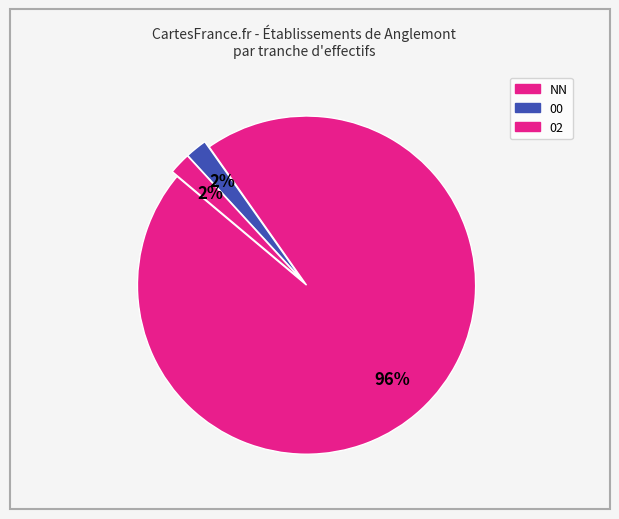

Count the number of slices in the pie.

3